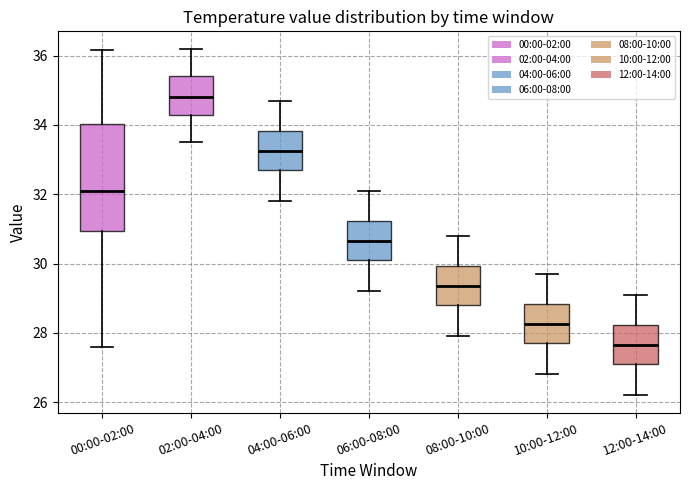

Comparing the boxes themselves (not the whiskers), which one is the tallest?

00:00-02:00